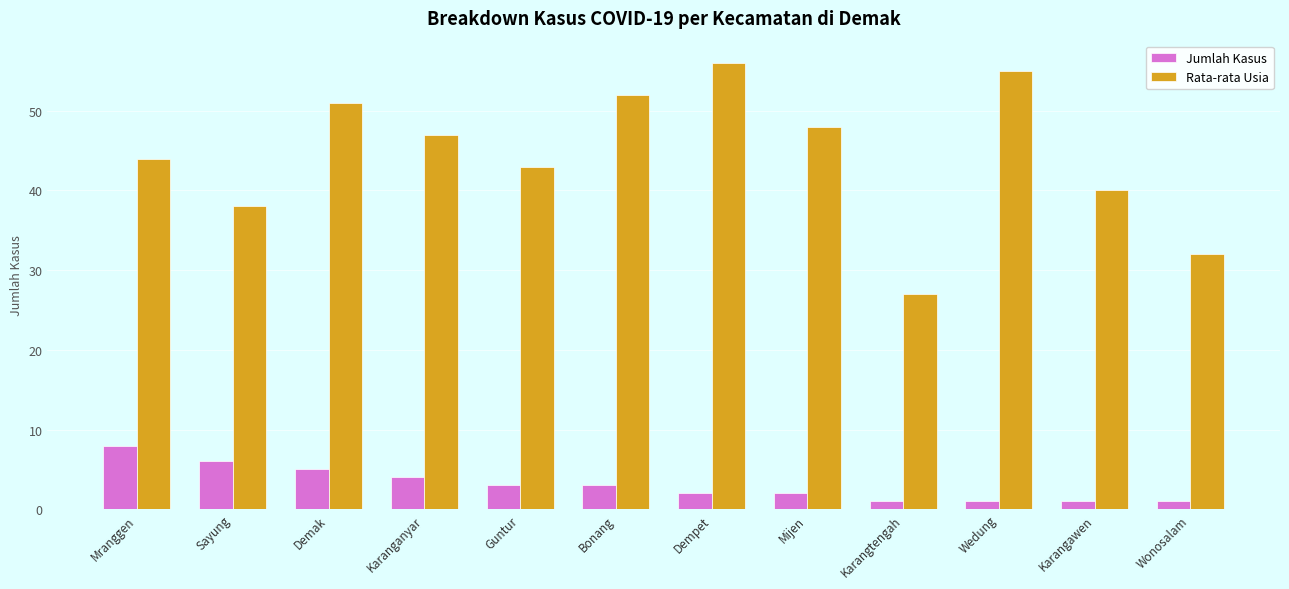

What are all the series names shown in the legend?

Jumlah Kasus, Rata-rata Usia